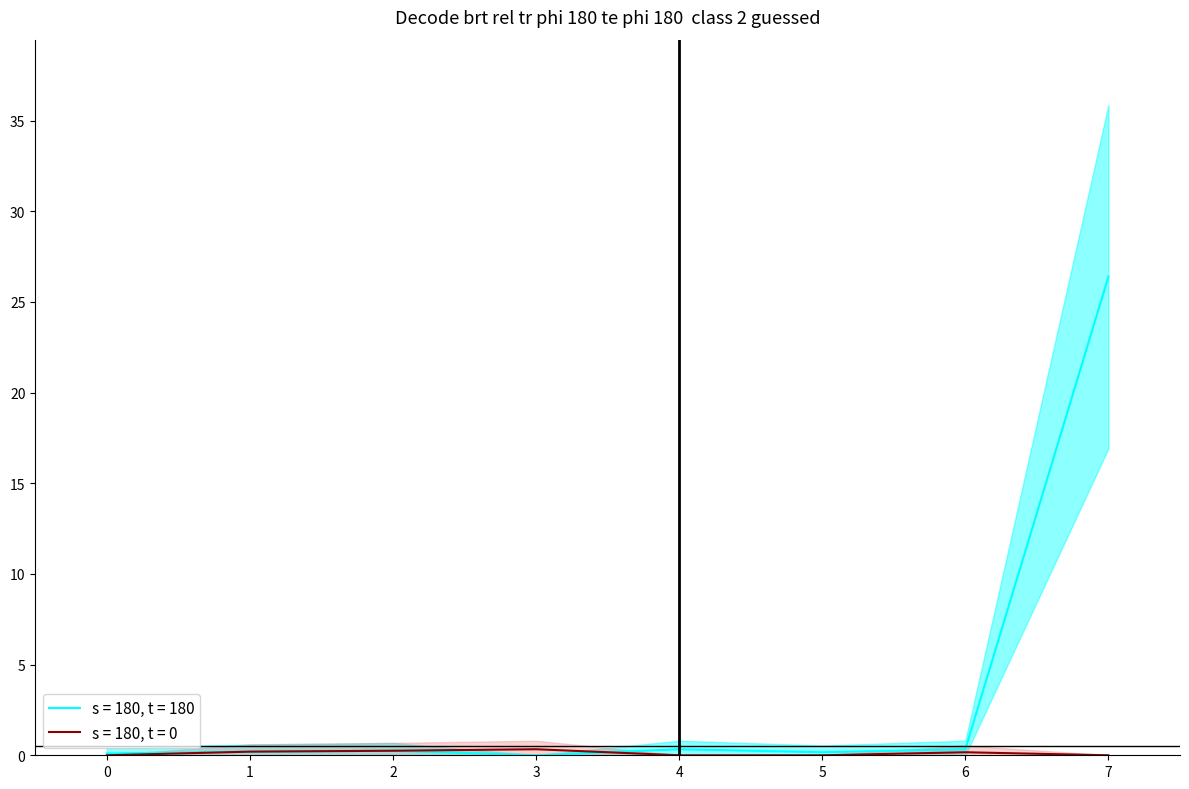

True or false: E37 and AL02 intersect in this chart.

False